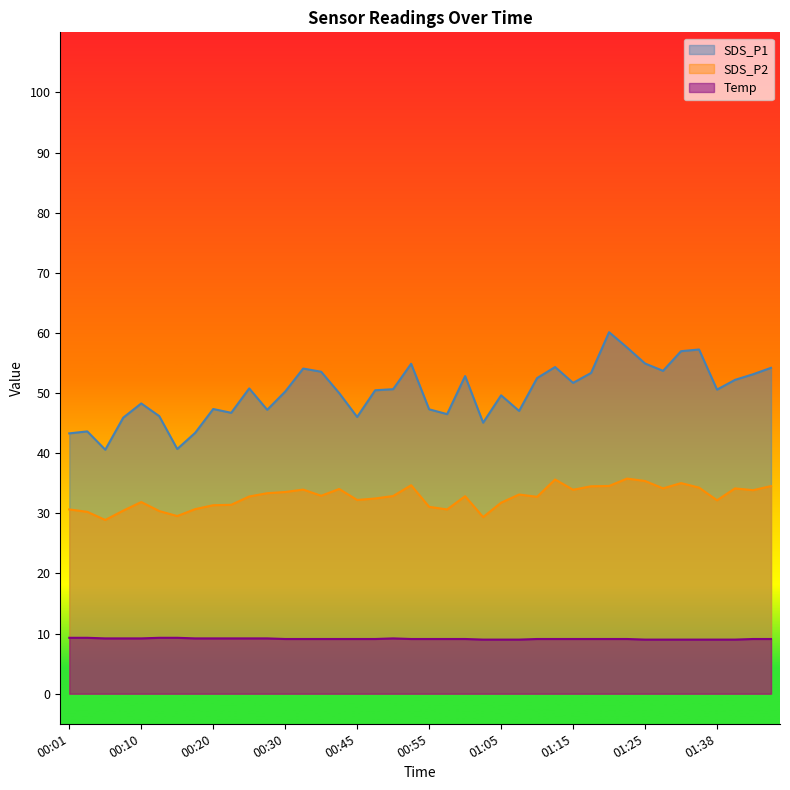

List the series in order of their overall mean, highest first.

SDS_P1, SDS_P2, Temp